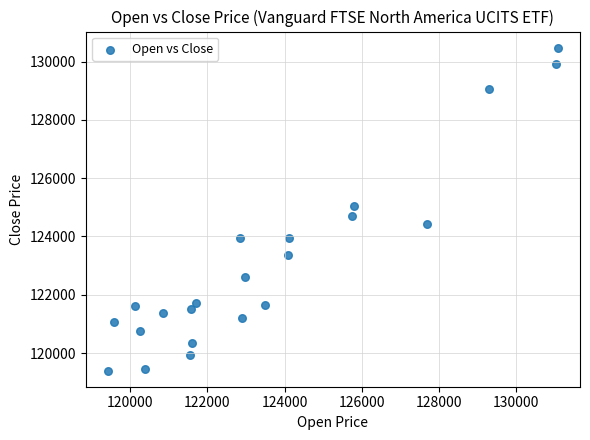

What is the range of Y values (max minus min)?

11083